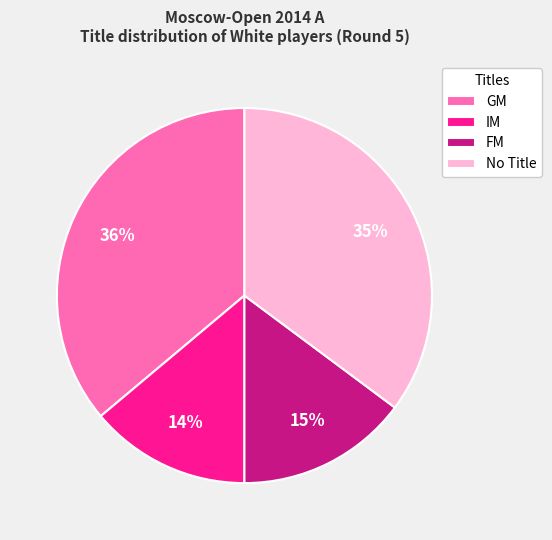

What is the largest slice in the pie chart?

GM